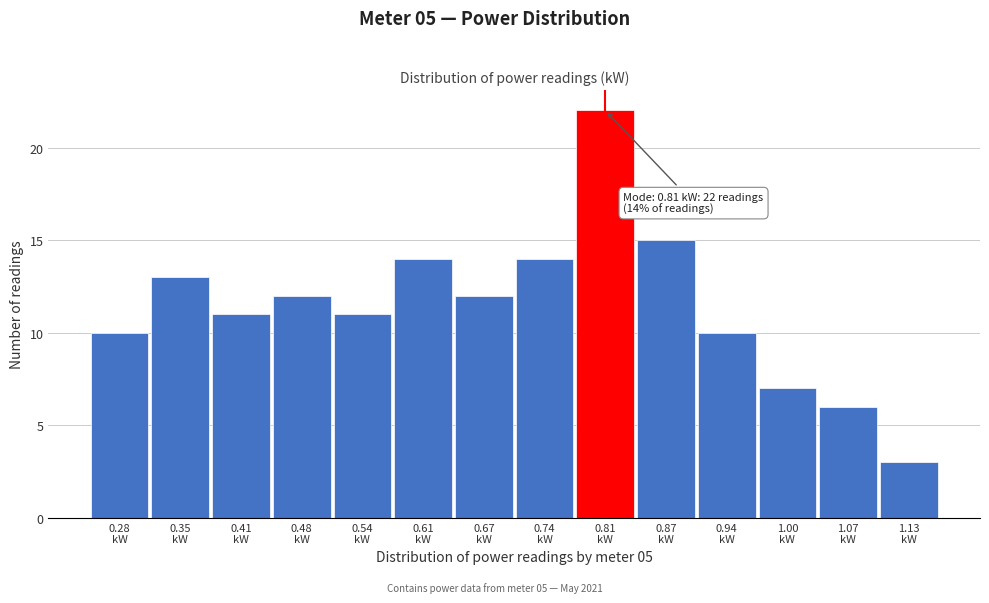

Reading right to left, what are all the values shown in this chart?

3	6	7	10	15	22	14	12	14	11	12	11	13	10